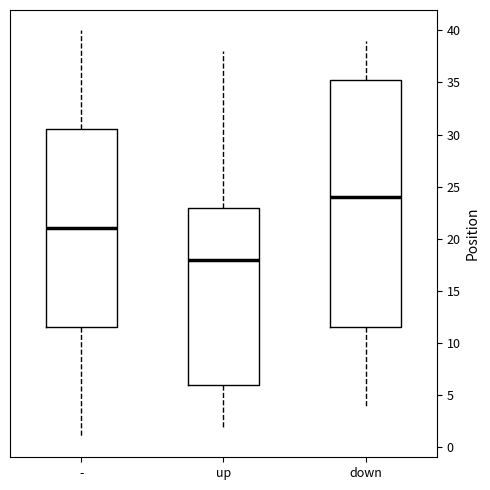

Reading left to right, transcribe this box plot: for each box, give where its median line is, the range the box spans, and where its two whiskers end, as read against the y-axis. The values are not printed on the chart, so give them approximately, as read against the axis.

-: median 21.0, box 11.5 to 30.5, whiskers 1.0 to 40.0
up: median 18.0, box 6.0 to 23.0, whiskers 2.0 to 38.0
down: median 24.0, box 11.5 to 35.5, whiskers 4.0 to 39.0